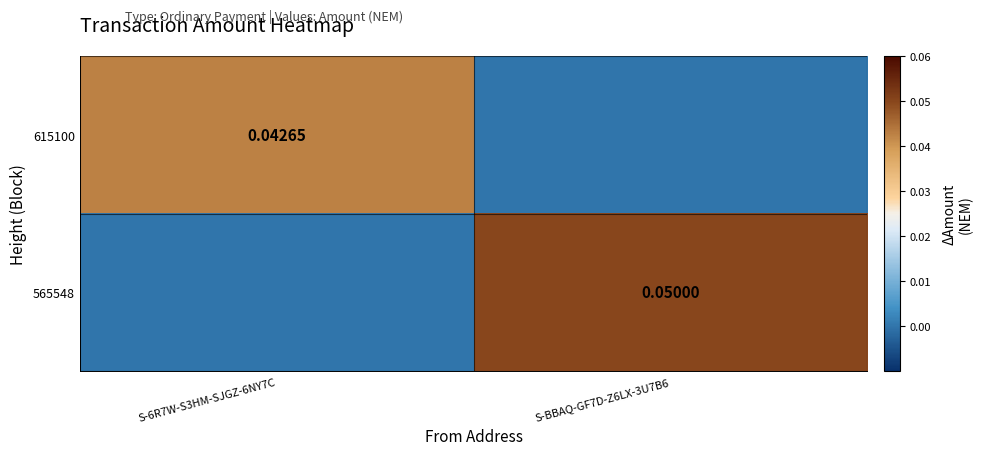

Which has a higher value, S-6R7W-S3HM-SJGZ-6NY7C or S-BBAQ-GF7D-Z6LX-3U7B6?

S-6R7W-S3HM-SJGZ-6NY7C